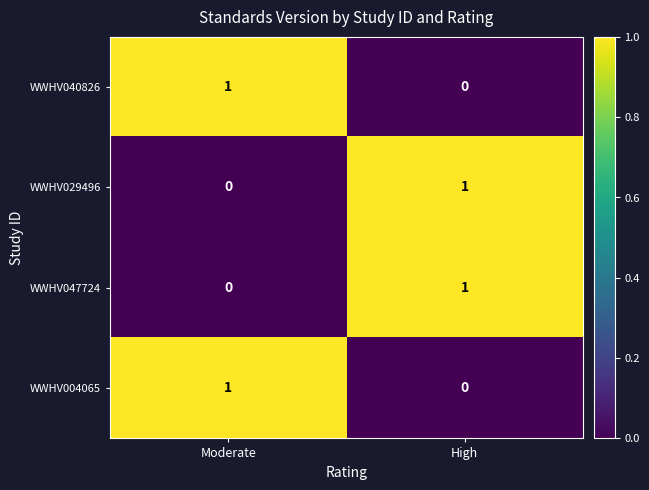

At which label does WWHV040826 reach its peak?

Moderate